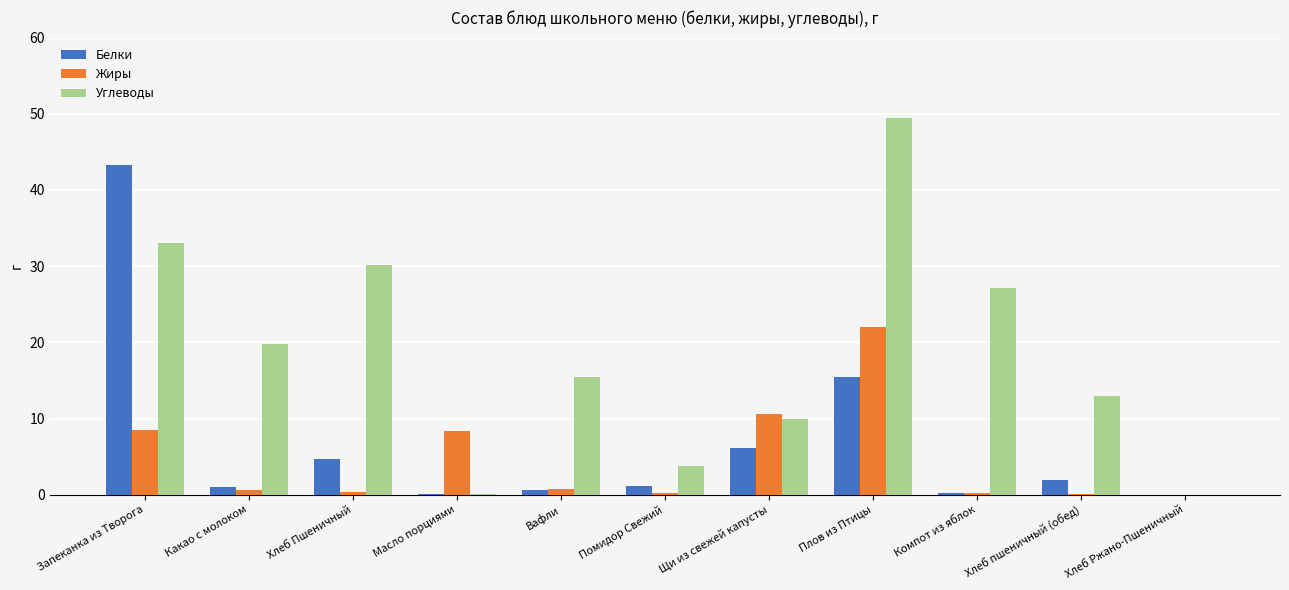

True or false: Белки has a value of 4.7 at Хлеб Пшеничный.

True